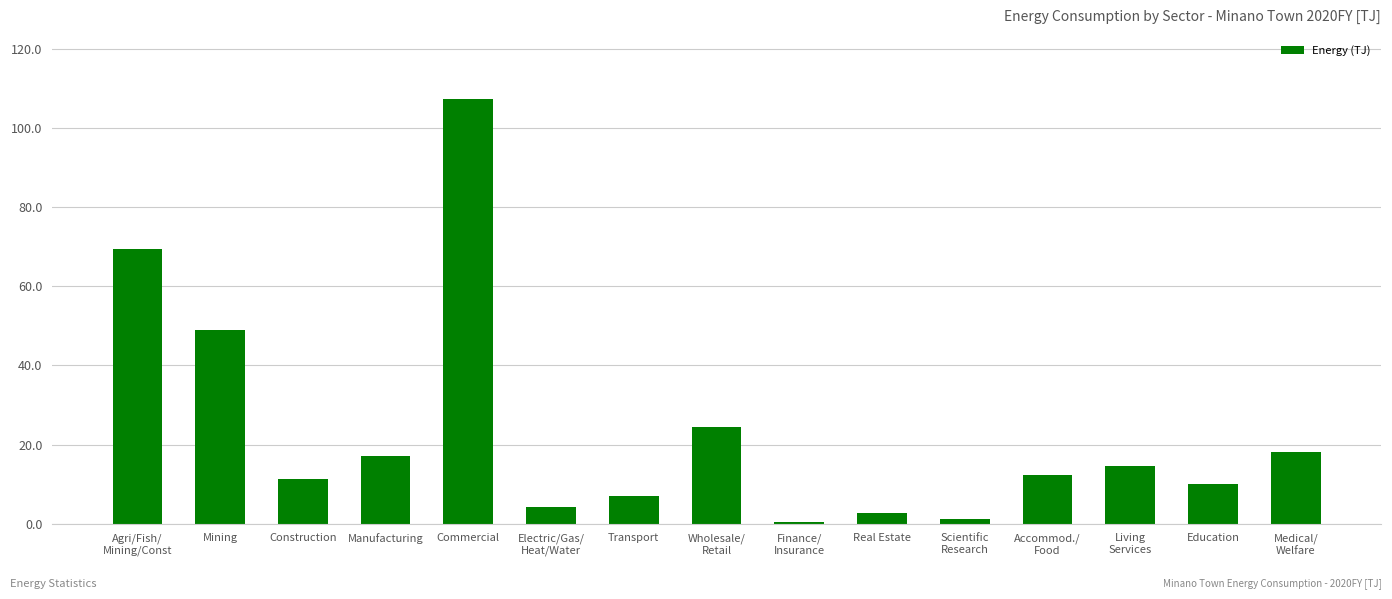

What is the difference between the values at Medical/
Welfare and Scientific
Research?

17.0